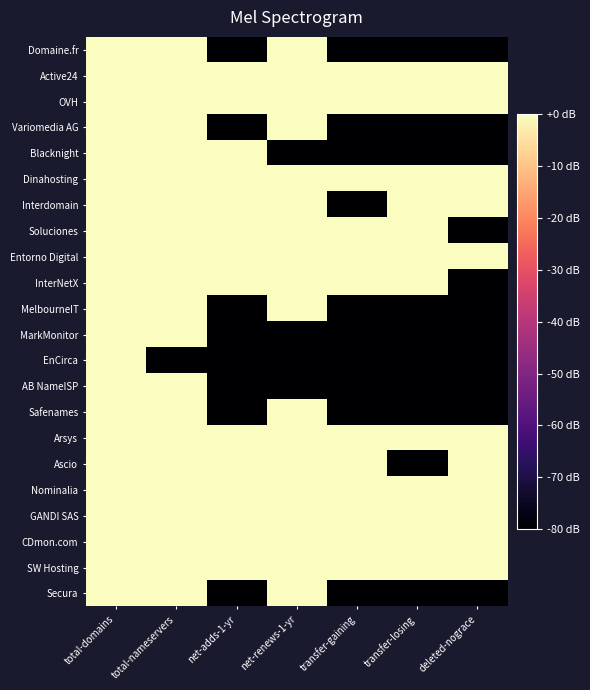

Which series changed the most between total-domains and net-renews-1-yr?

MarkMonitor